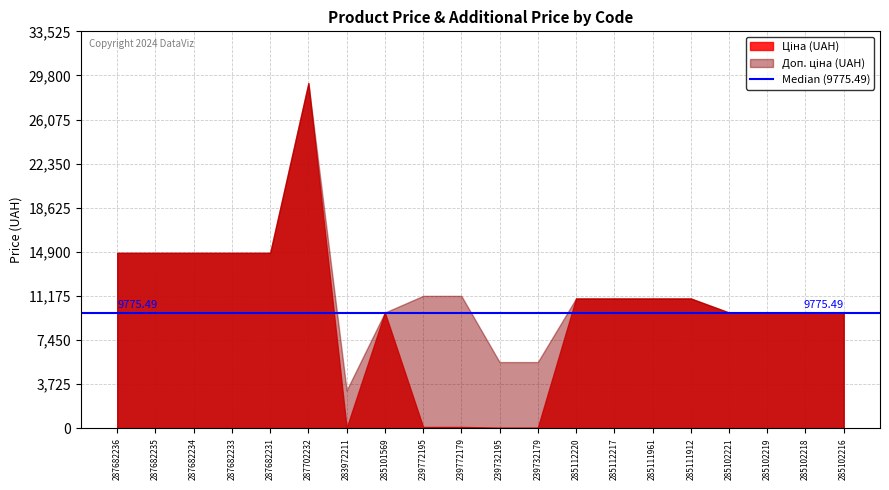

True or false: Ціна and Доп. ціна intersect in this chart.

False